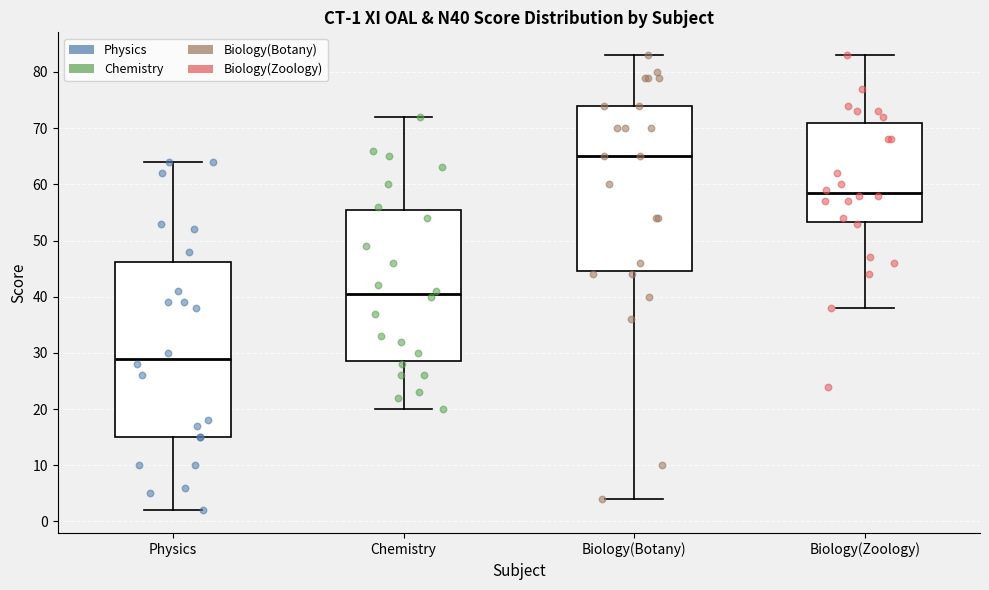

Comparing the boxes themselves (not the whiskers), which one is the tallest?

Physics